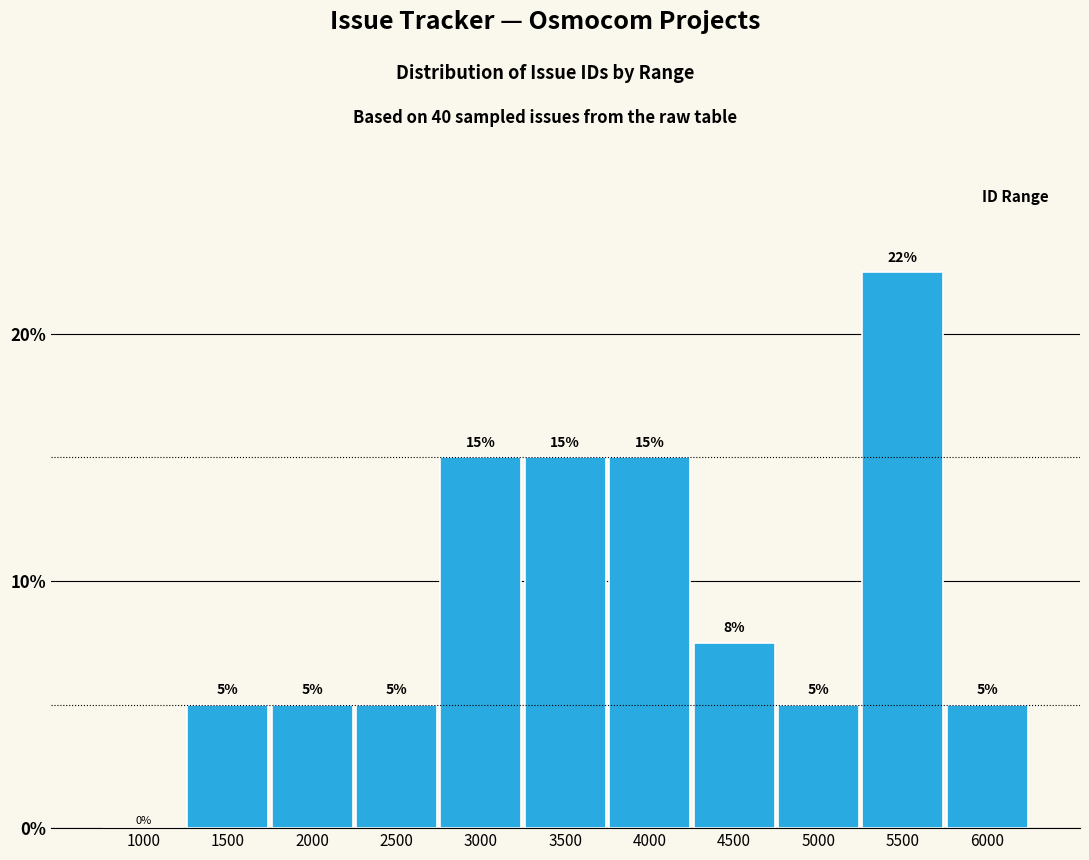

What is the sum of all values?

100.0